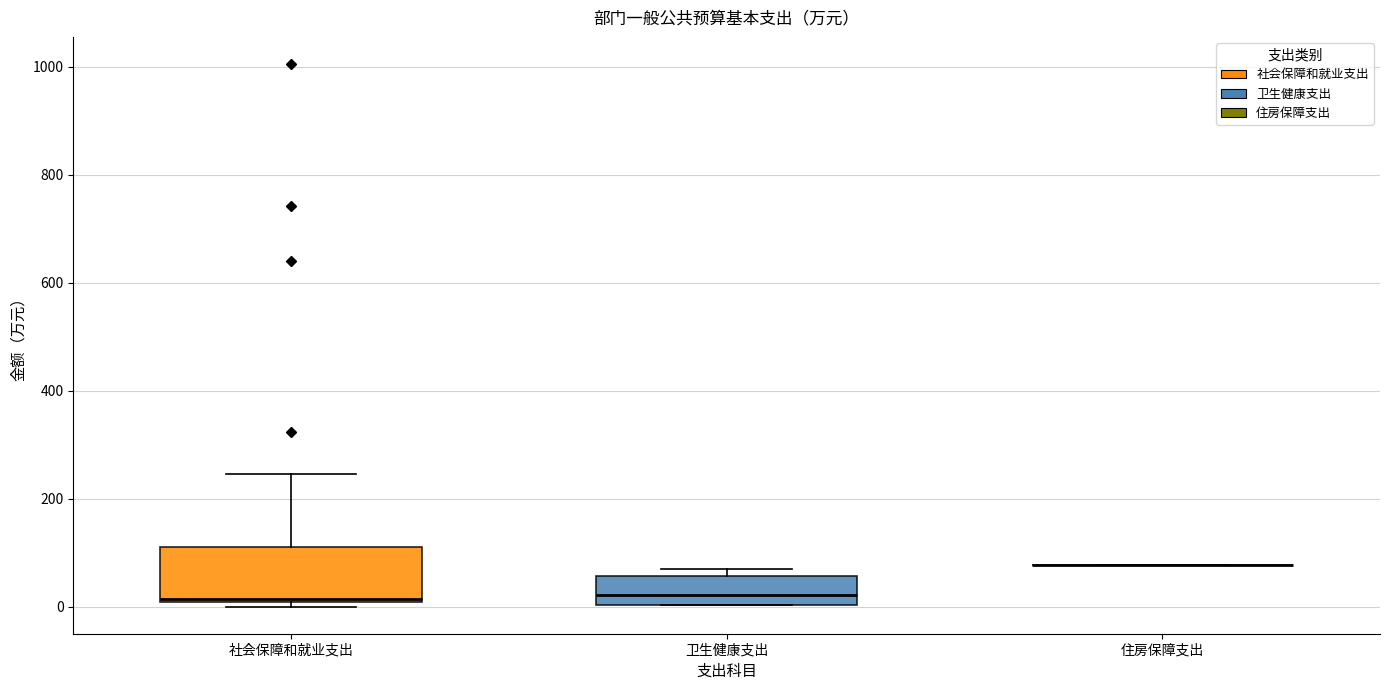

Reading left to right, read every box against the y-axis: the position of its median line, the range the box covers, and the ends of its whiskers. The values are not printed on the chart, so give them approximately, as read against the axis.

社会保障和就业支出: median 20, box 0 to 120, whiskers 0 (just below the box's lower edge) to 240
卫生健康支出: median 20, box 0 to 60, whiskers 0 to 80
住房保障支出: box collapsed to a line at 80, whiskers 80 to 80